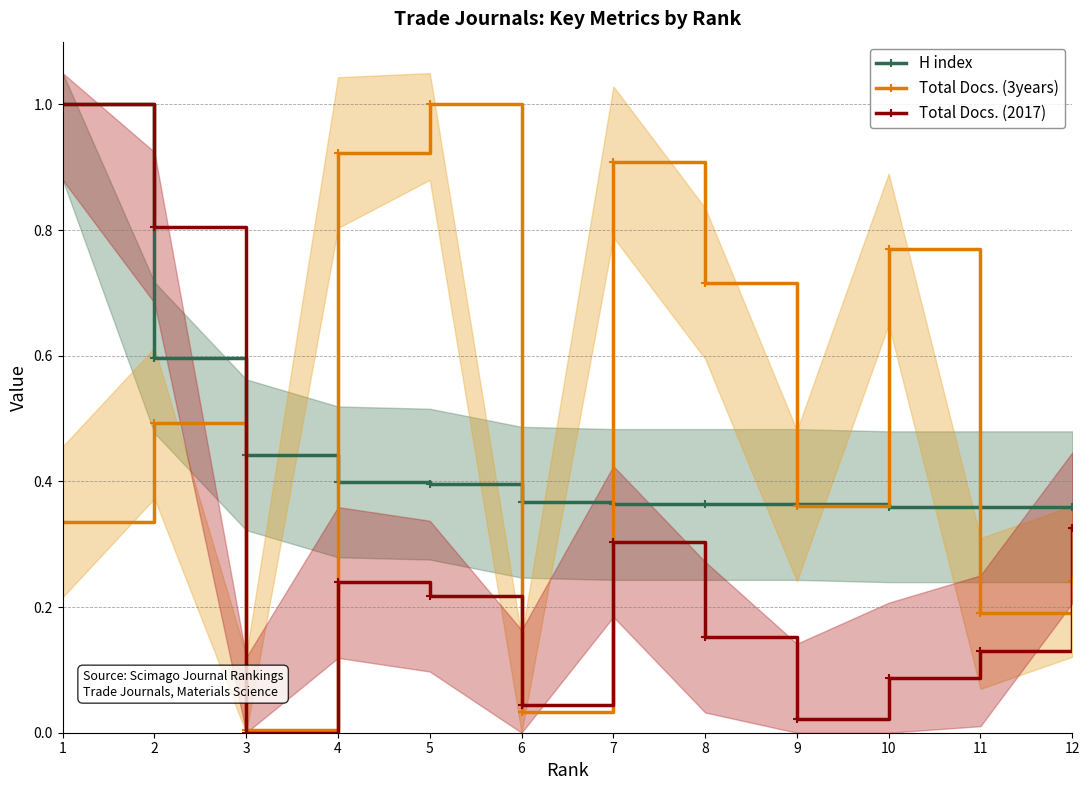

List the labels in order of Total Docs. (2017) value, largest first.

1, 2, 12, 7, 4, 5, 8, 11, 10, 6, 9, 3